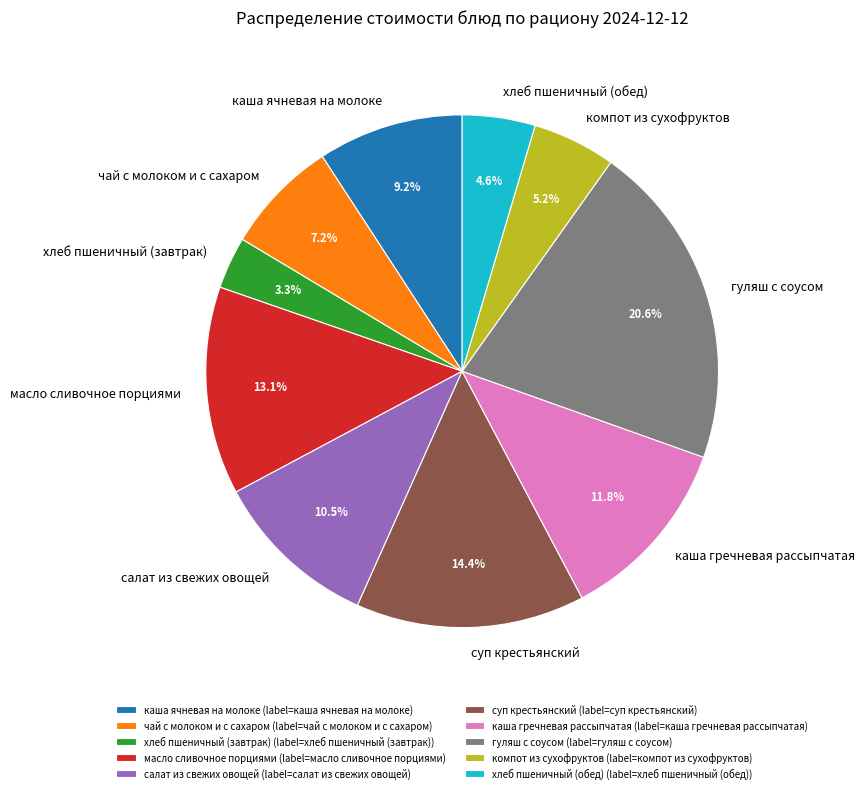

Does суп крестьянский represent more than half of the total?

No